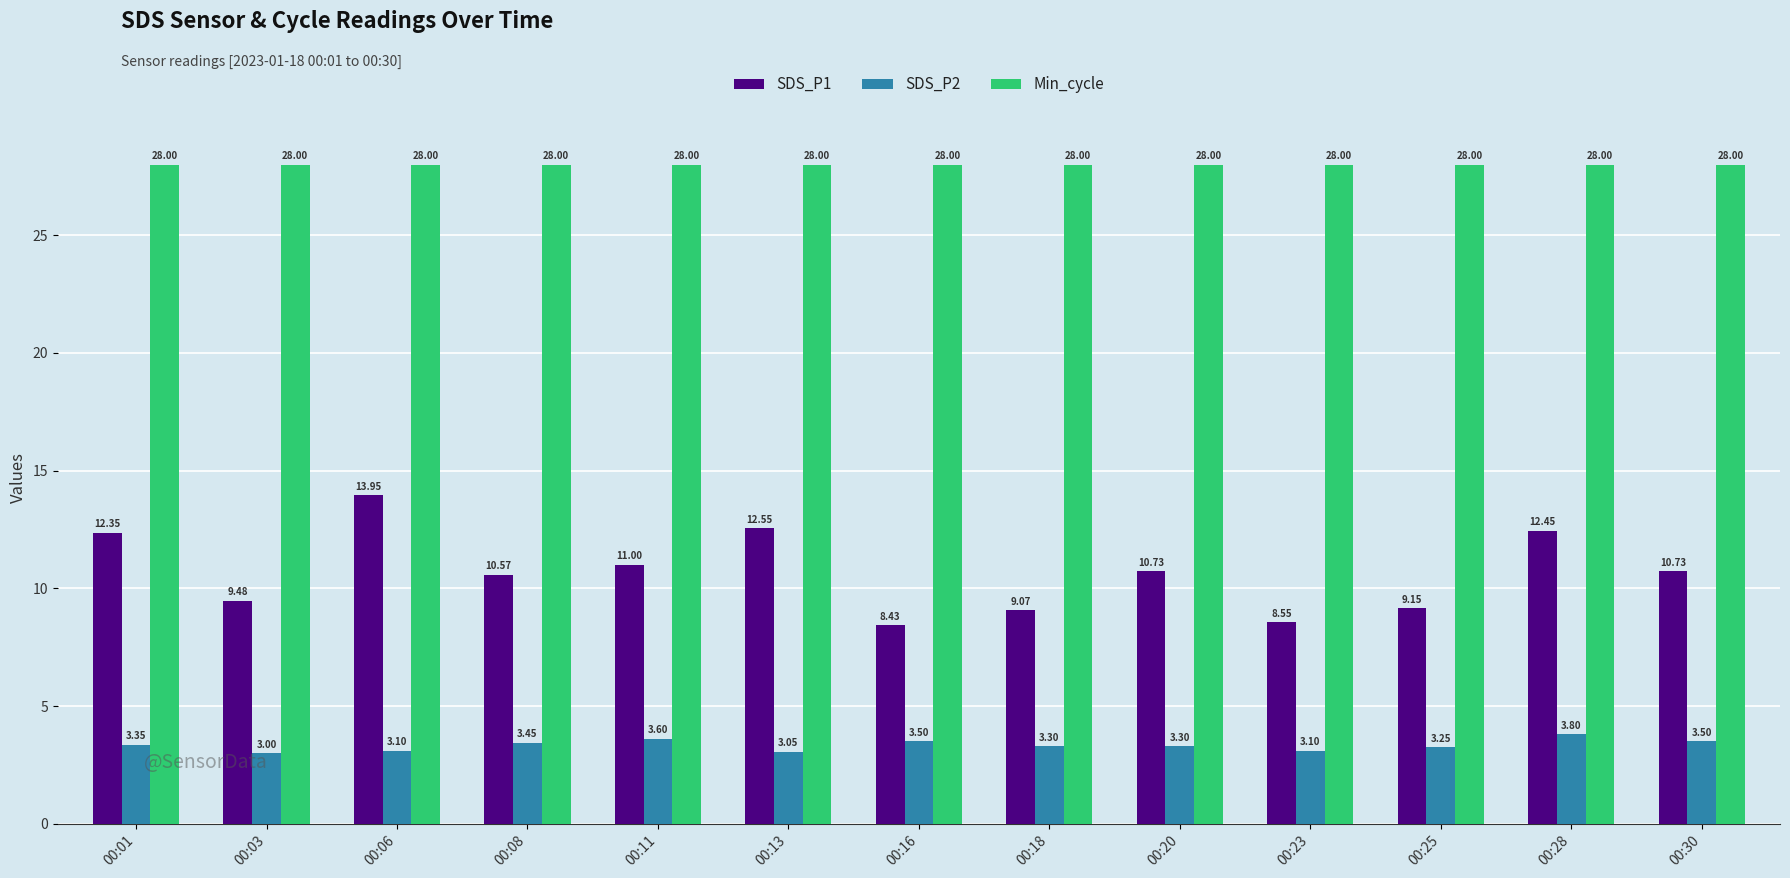

How many categories are shown in the chart?

13